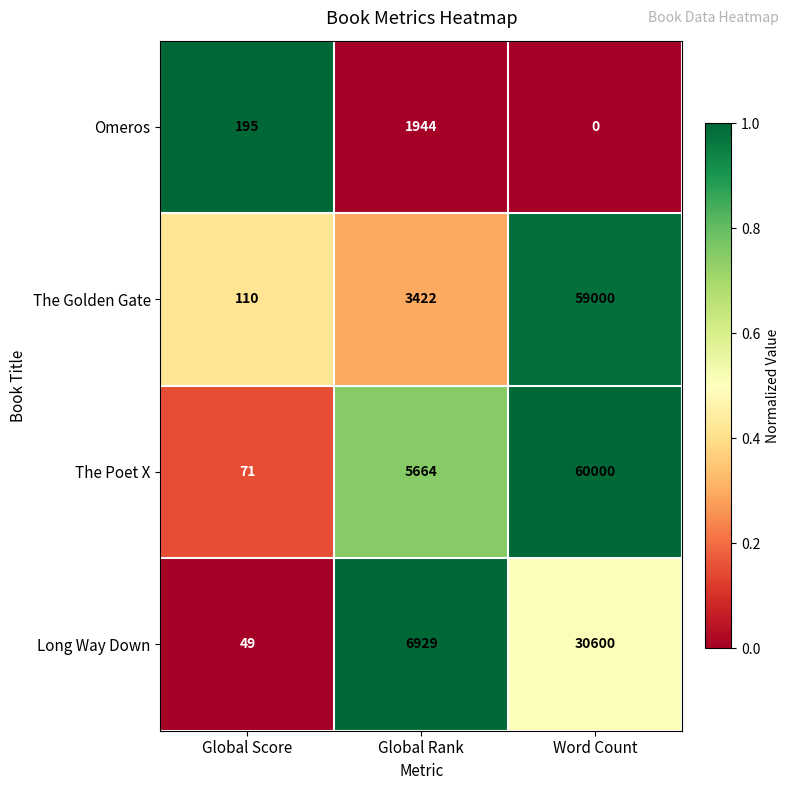

Rank the series at Word Count from highest to lowest value.

The Poet X, The Golden Gate, Long Way Down, Omeros